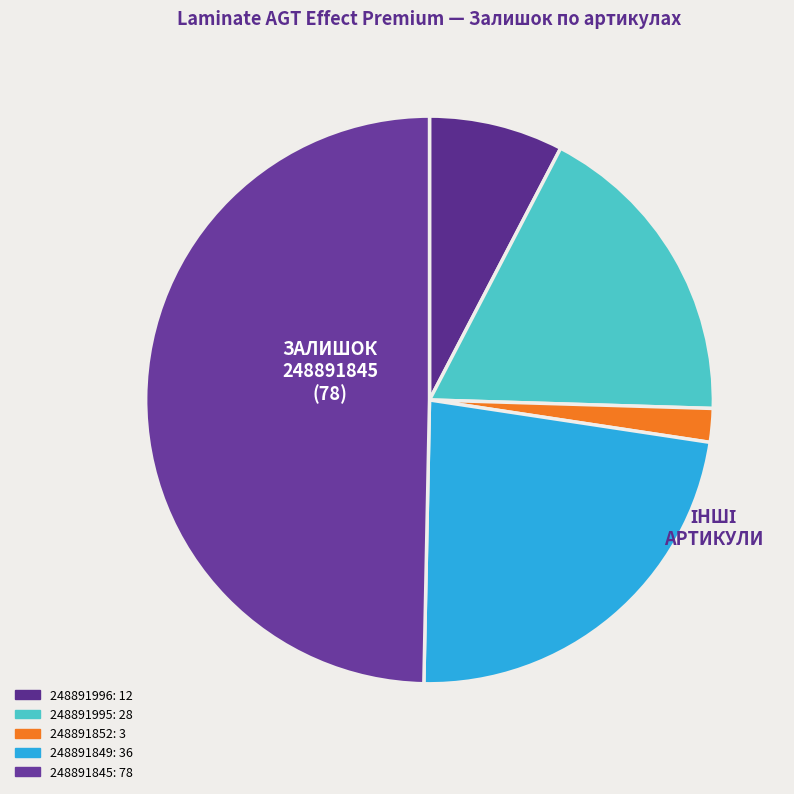

What portion of the pie excludes 248891995?

82.2%